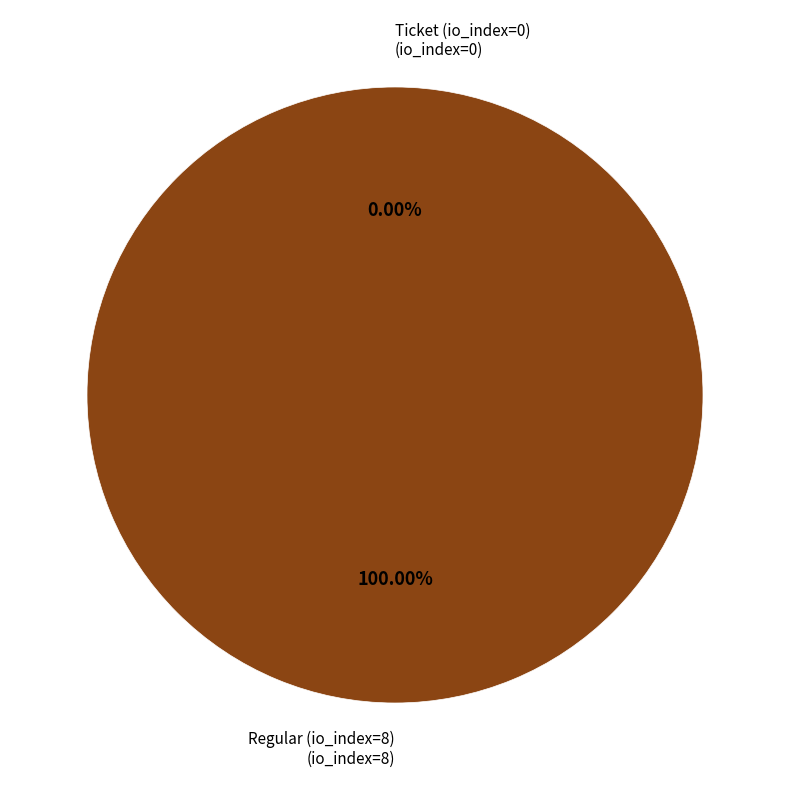

To the nearest percent, what is the combined percentage of Ticket (io_index=0) and Regular (io_index=8)?

100%